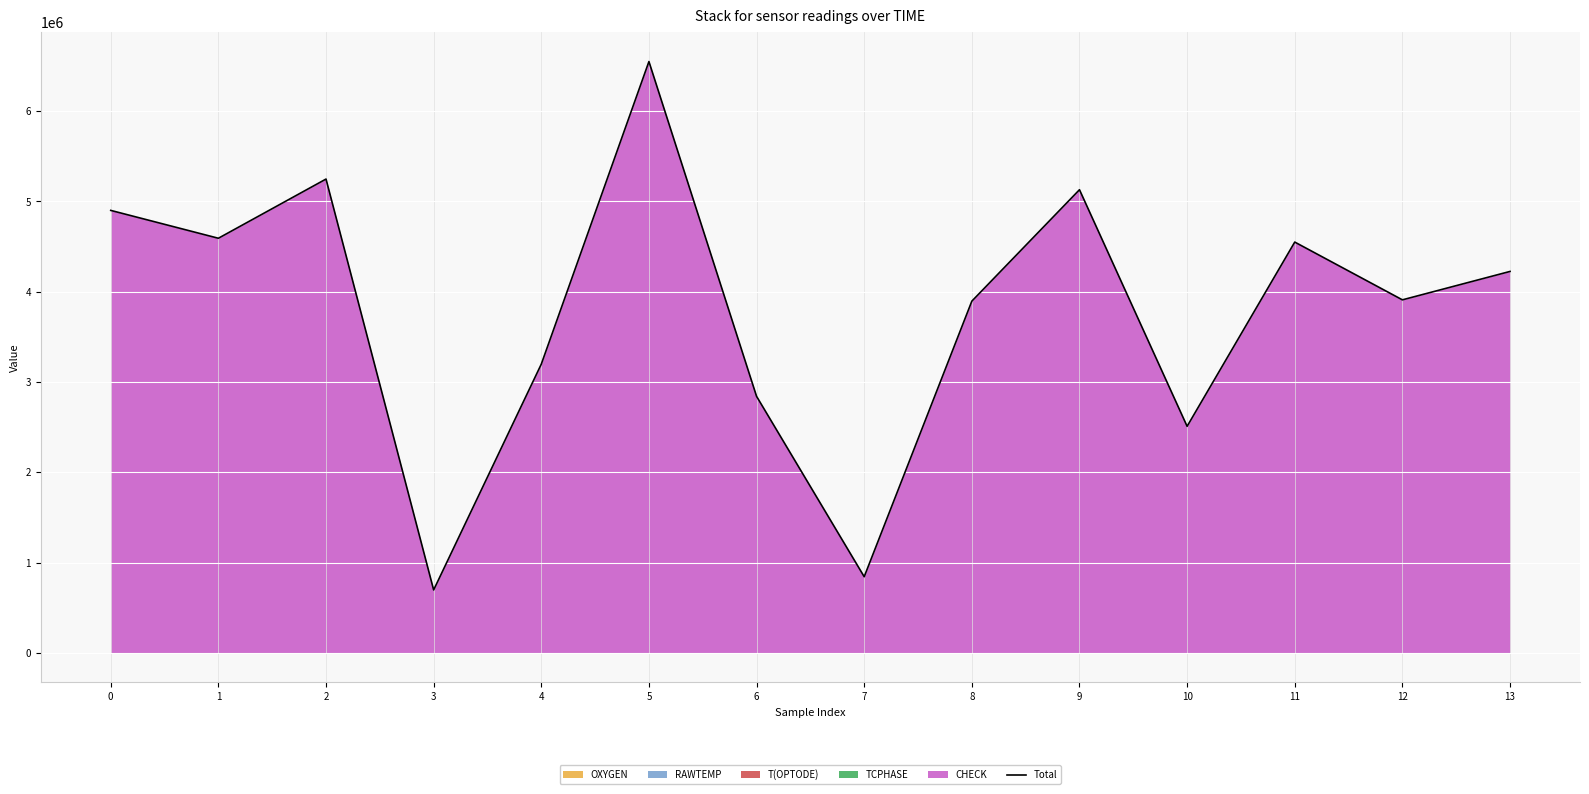

Which label corresponds to the largest value in the chart?

5